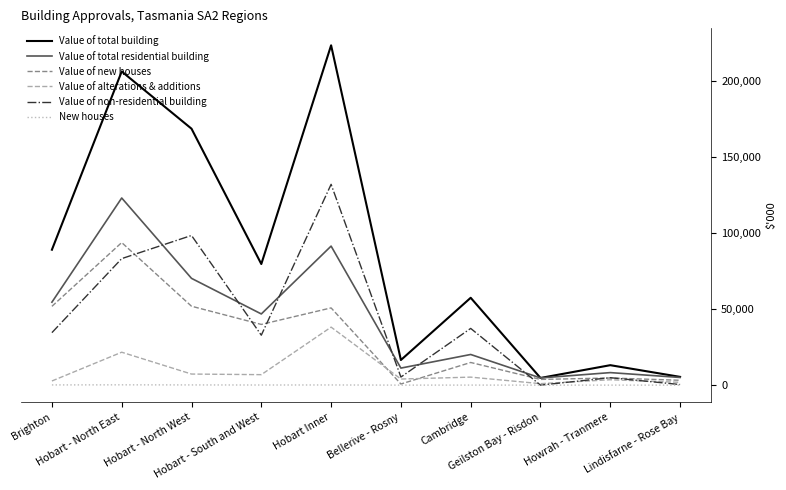

True or false: Value of non-residential building has more than 2 interior local peaks.

True